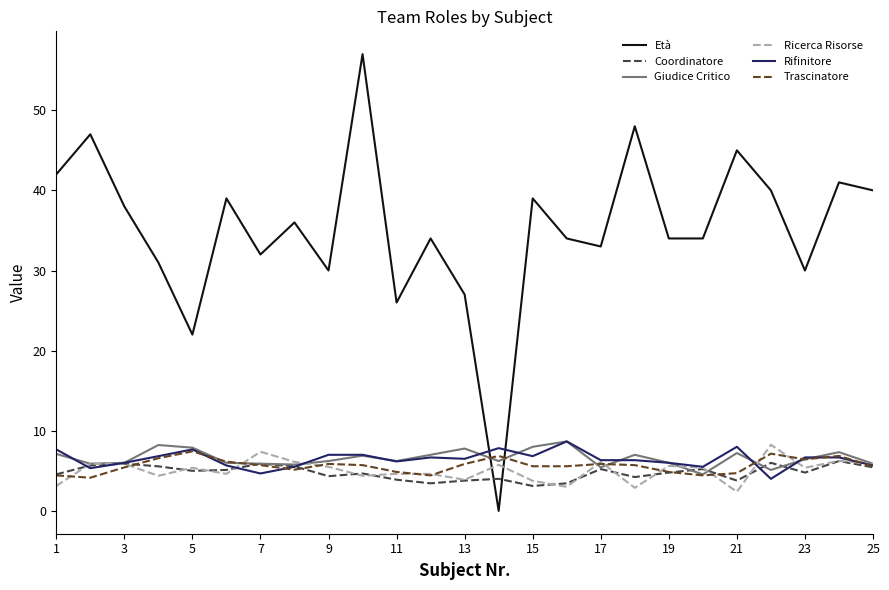

Which series has the widest spread of values?

Età